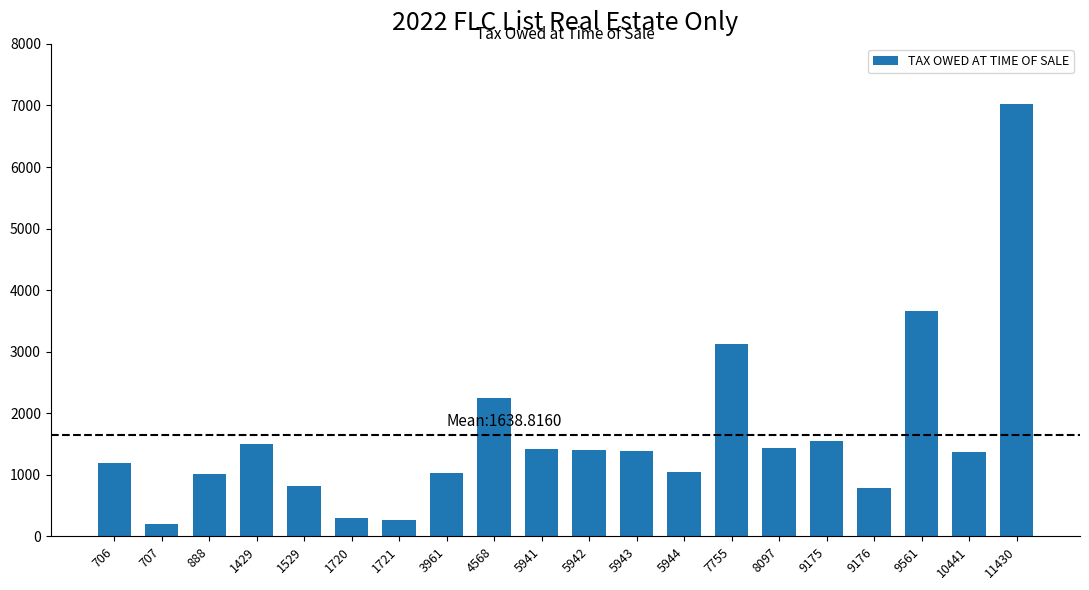

What is the value of the 6th bar from the left?

296.1